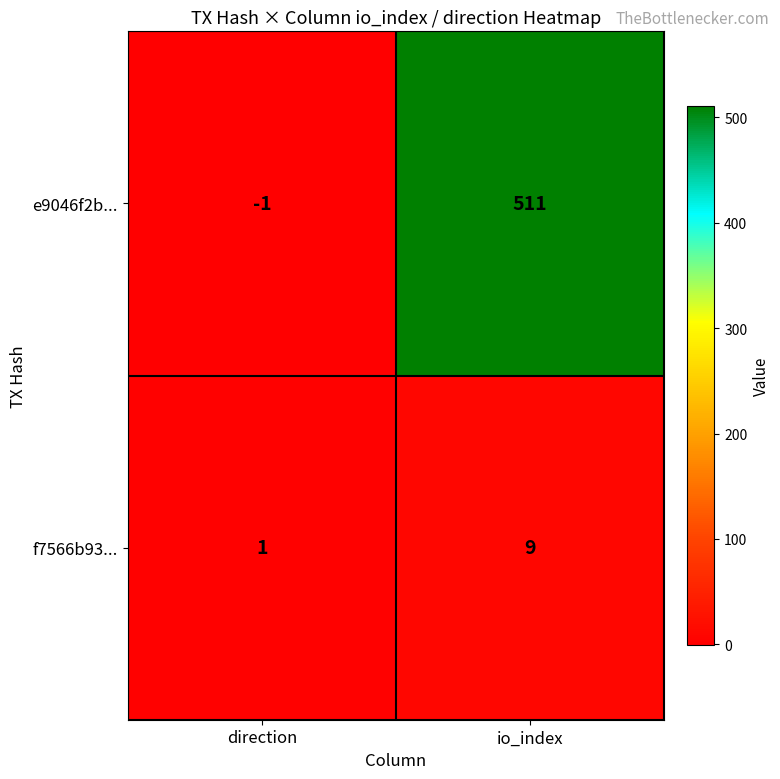

What is the sum of all f7566b93... values?

10